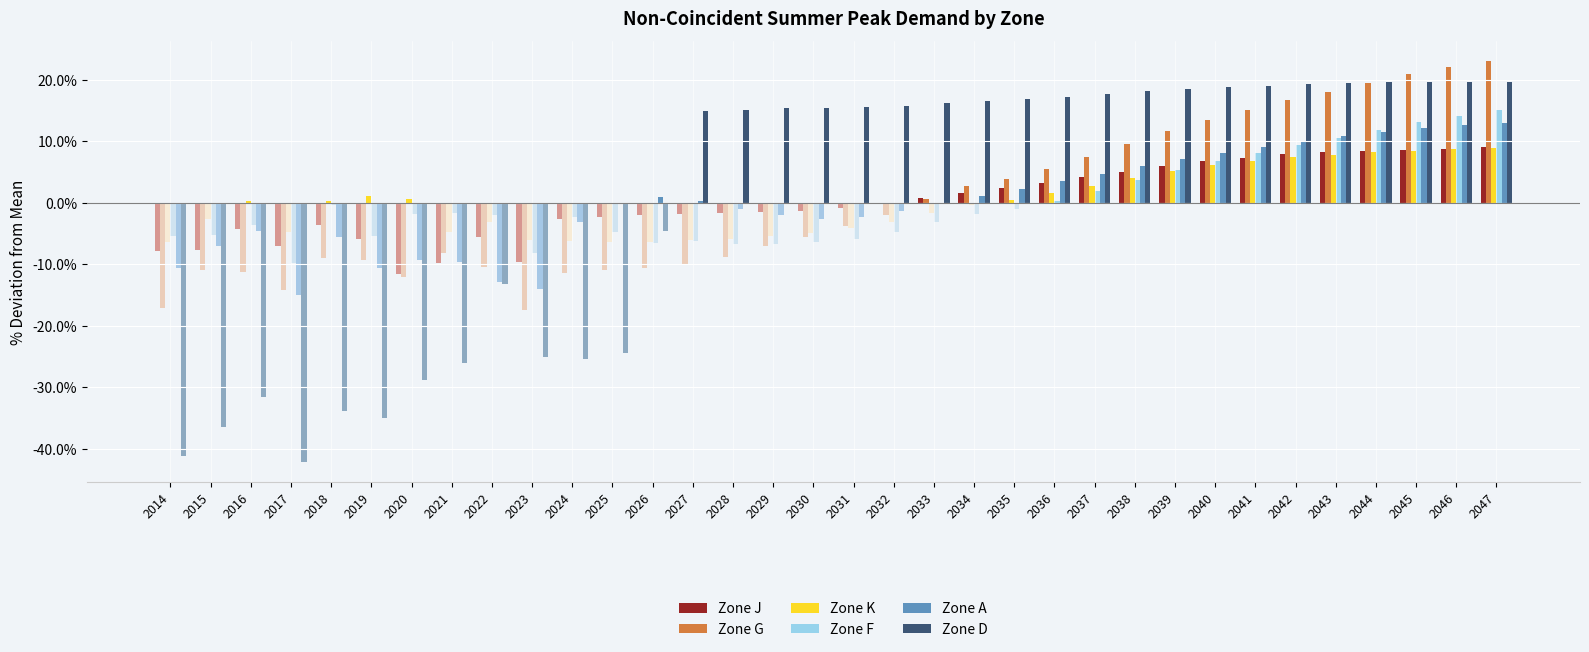

What is the maximum value shown in the chart?

23.0